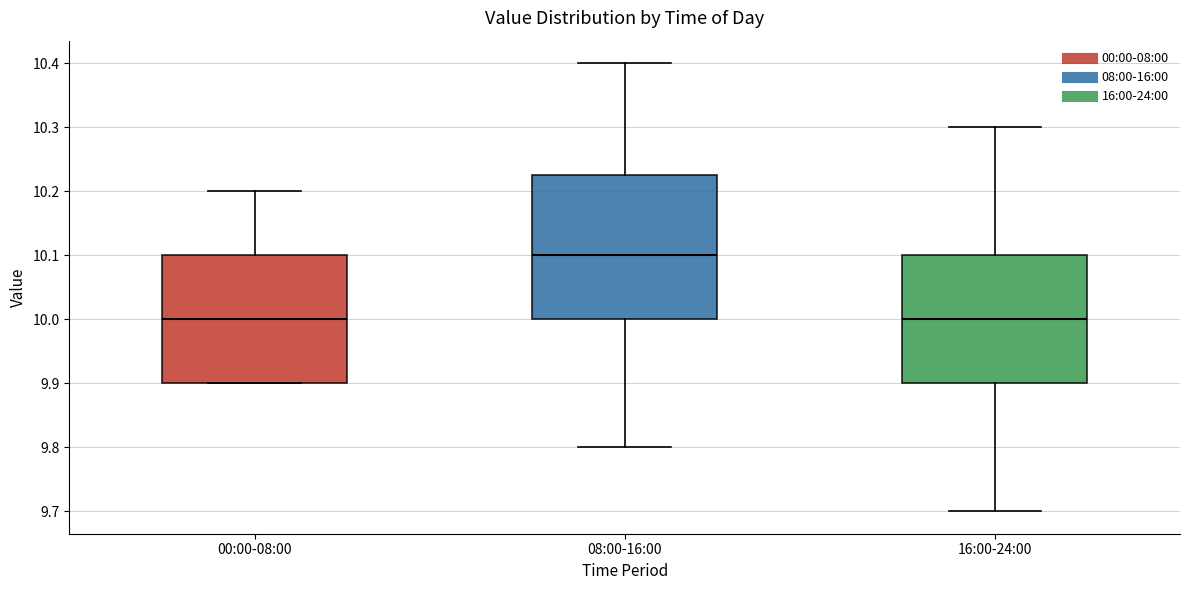

Reading left to right, read every box against the y-axis: the position of its median line, the range the box covers, and the ends of its whiskers. The values are not printed on the chart, so give them approximately, as read against the axis.

00:00-08:00: median 10.00, box 9.90 to 10.10, whiskers 9.90 to 10.20
08:00-16:00: median 10.10, box 10.00 to 10.23, whiskers 9.80 to 10.40
16:00-24:00: median 10.00, box 9.90 to 10.10, whiskers 9.70 to 10.30